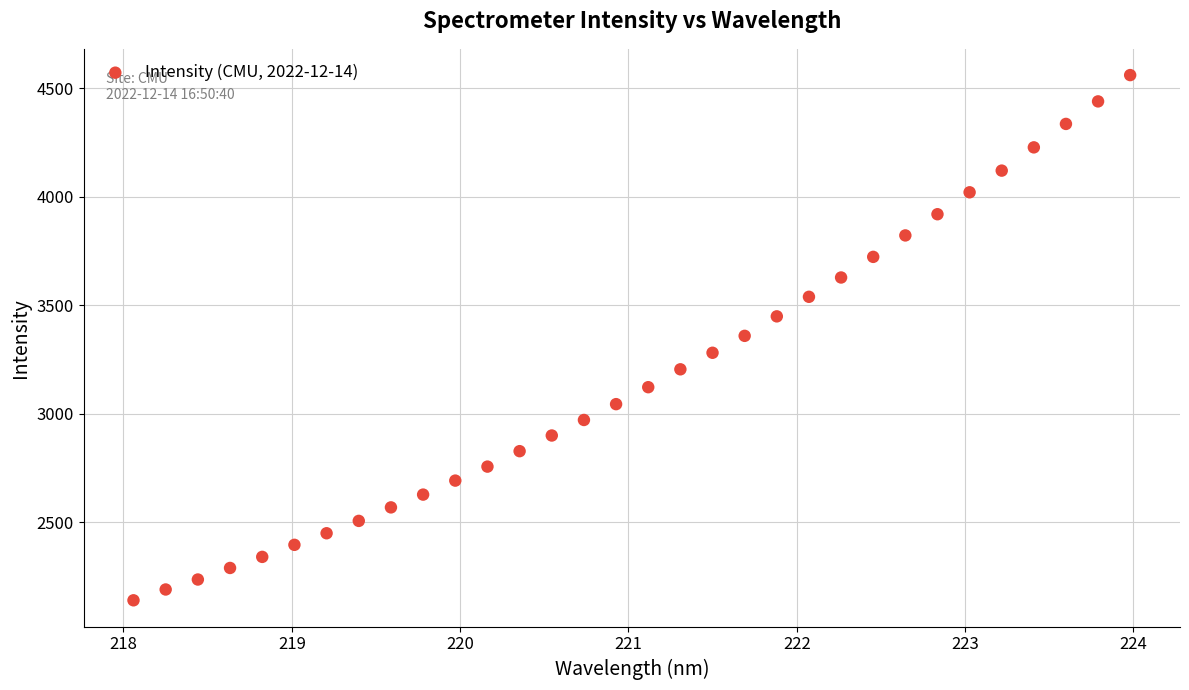

What is the range of Y values (max minus min)?

2418.7